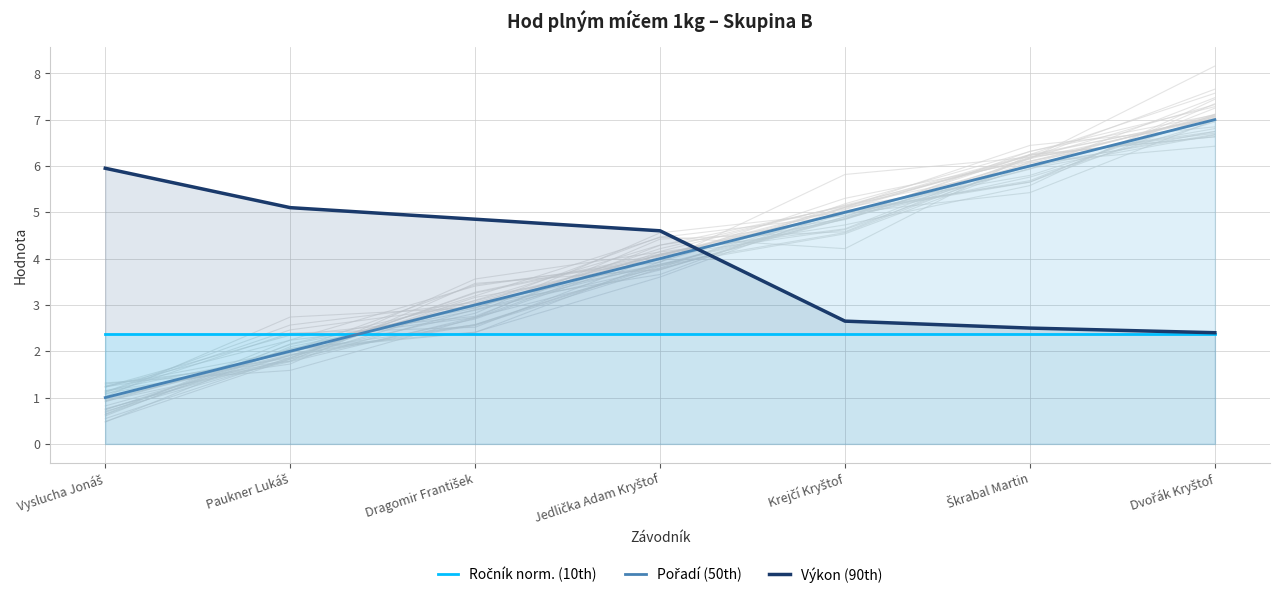

At how many categories does at least one series exceed 2?

7